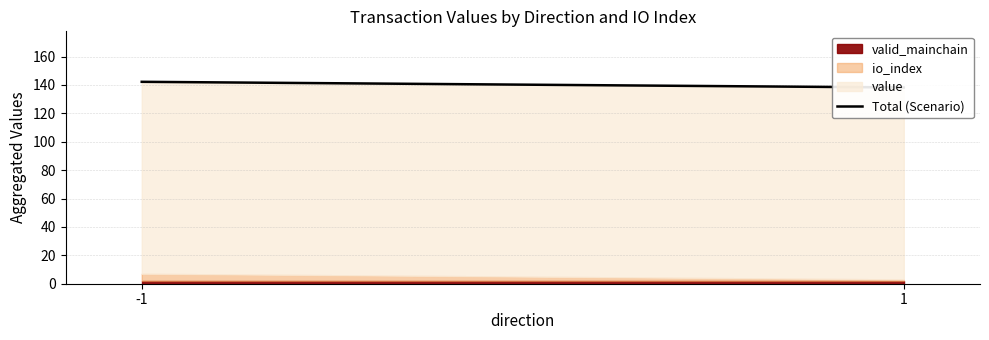

Does the chart have visible grid lines?

Yes